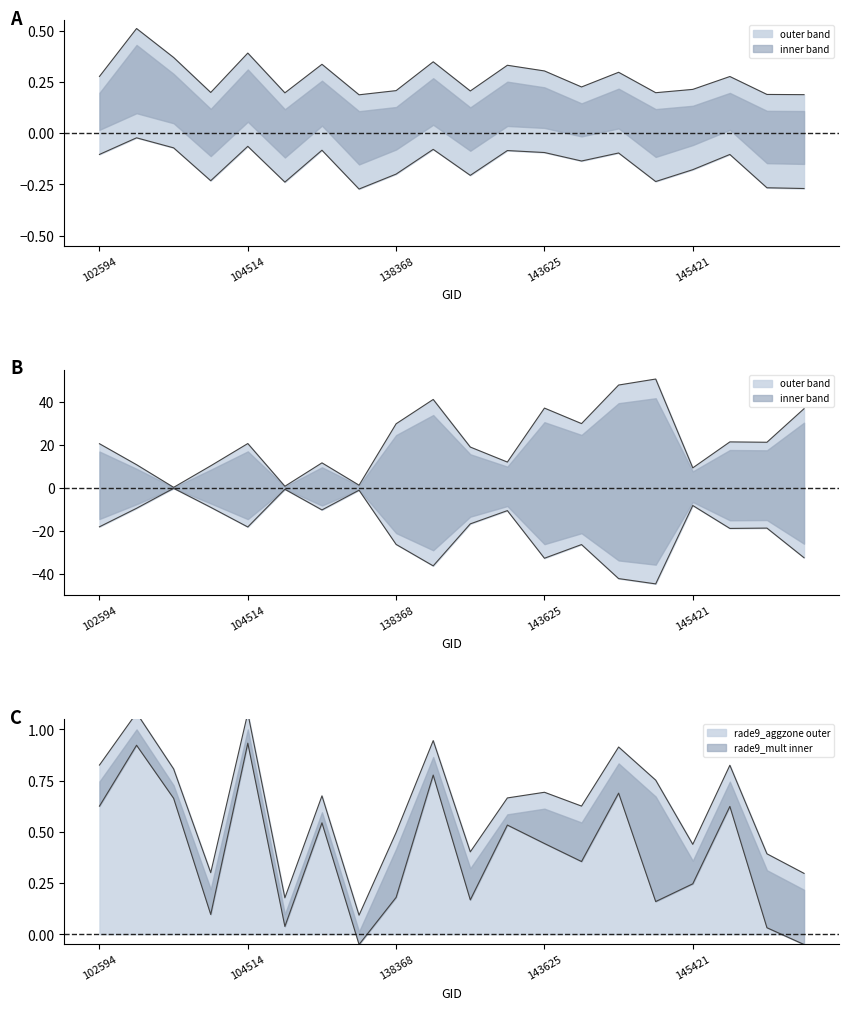

What is the spread (max minus min) of values at 103202?

9.9